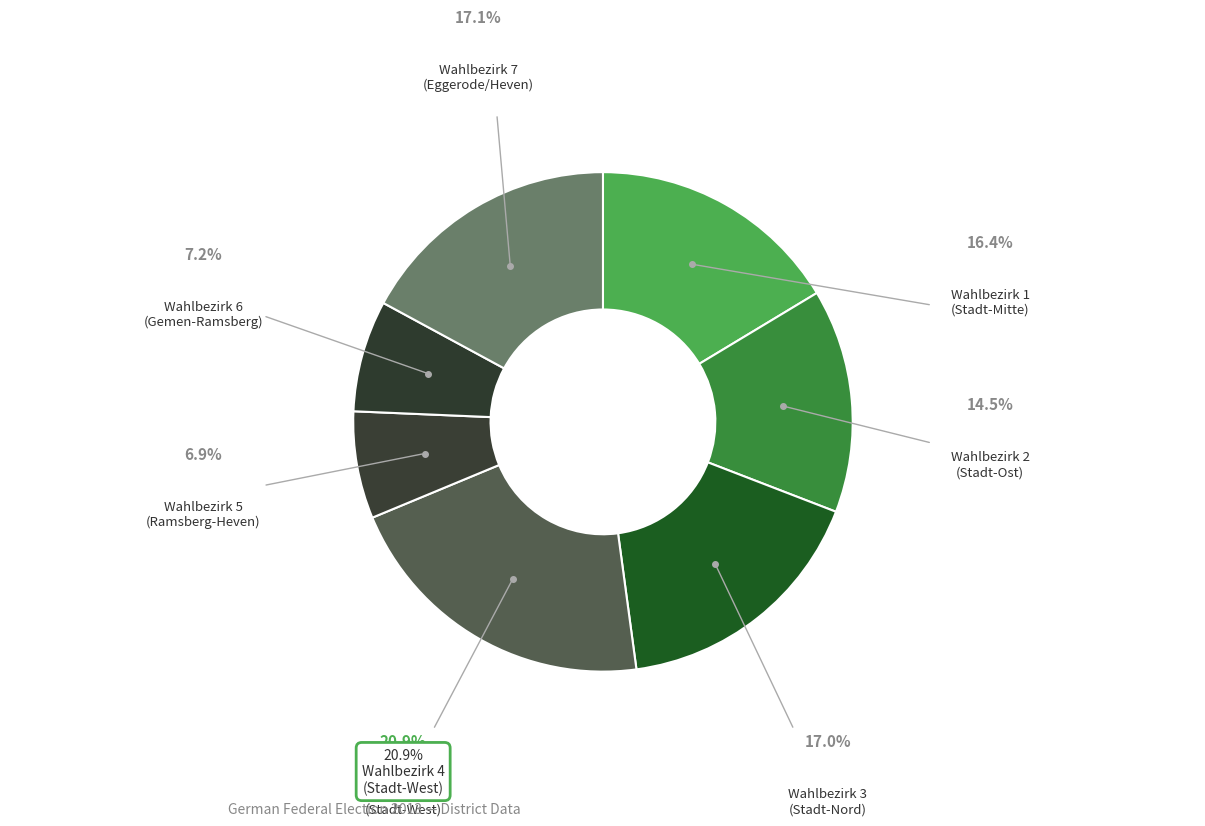

Count the number of slices in the pie.

7